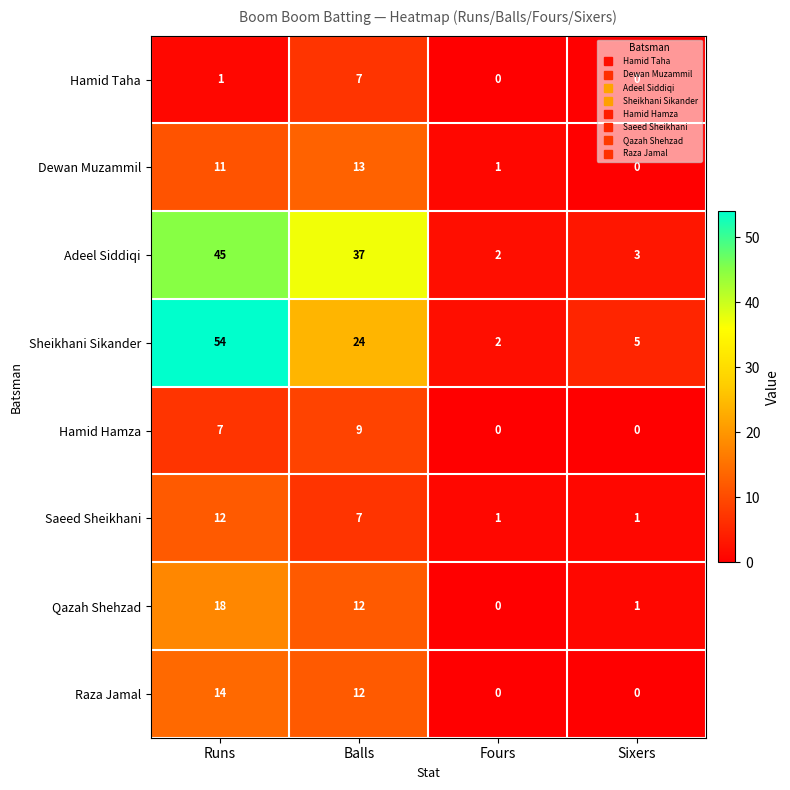

At how many categories does at least one series exceed 43?

1